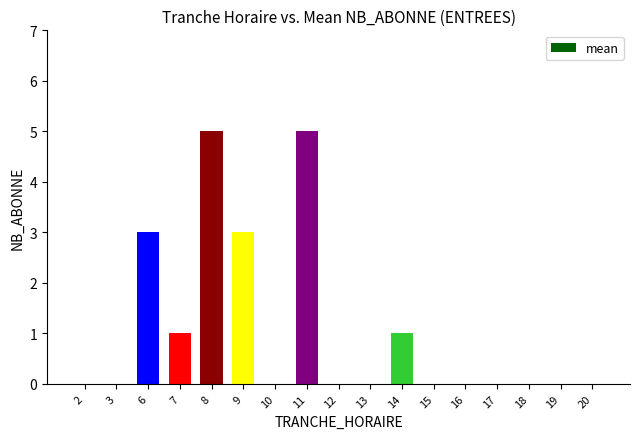

Is it true that the value at 19 is 0?

True